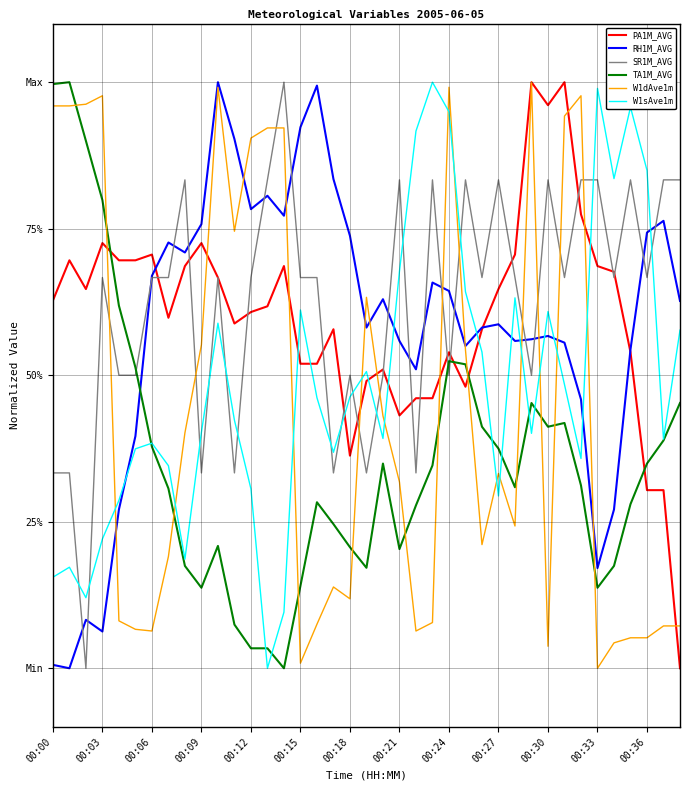

Is this an area chart (filled region under the line)?

No